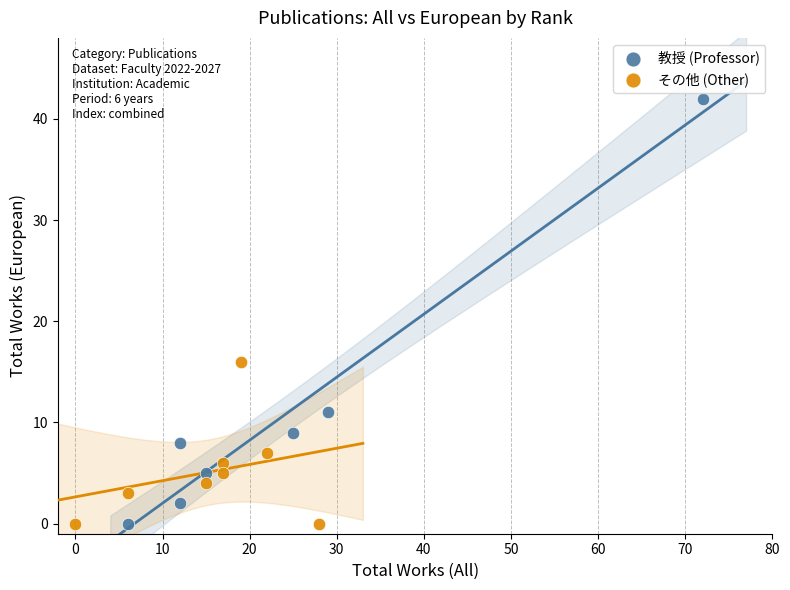

Which series has the widest spread of Y values?

教授 (Professor)